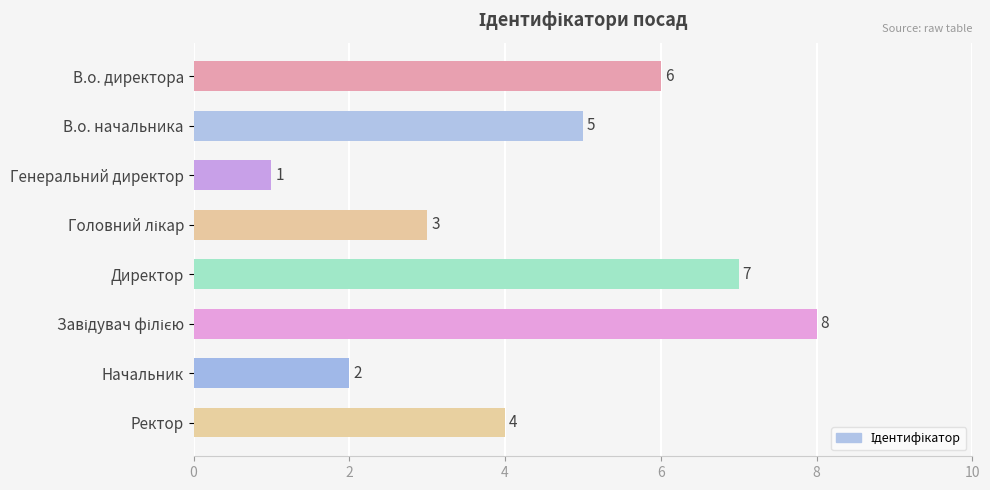

What is the maximum value shown in the chart?

8